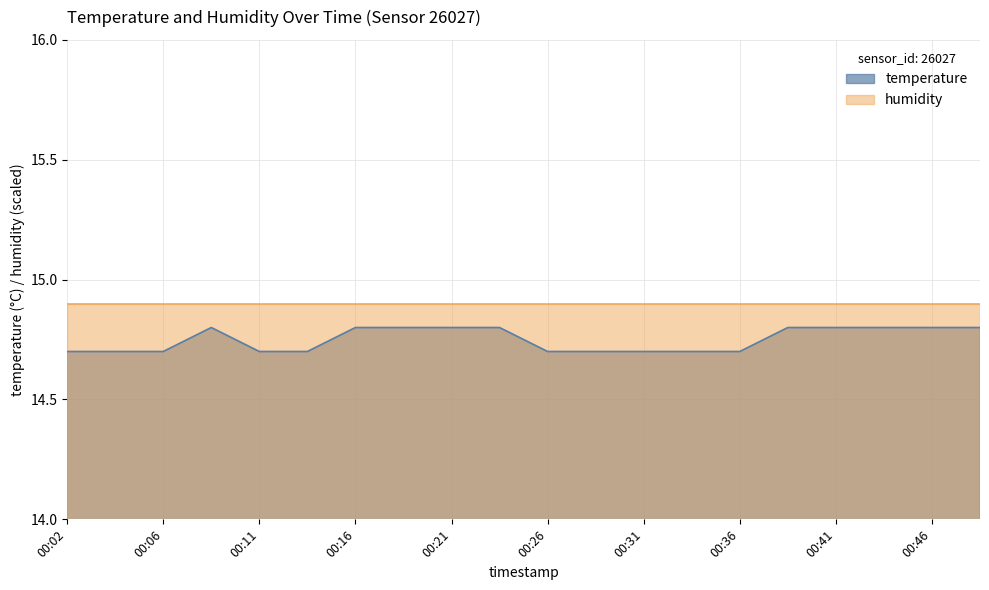

What is the difference between the maximum and minimum values?

0.1